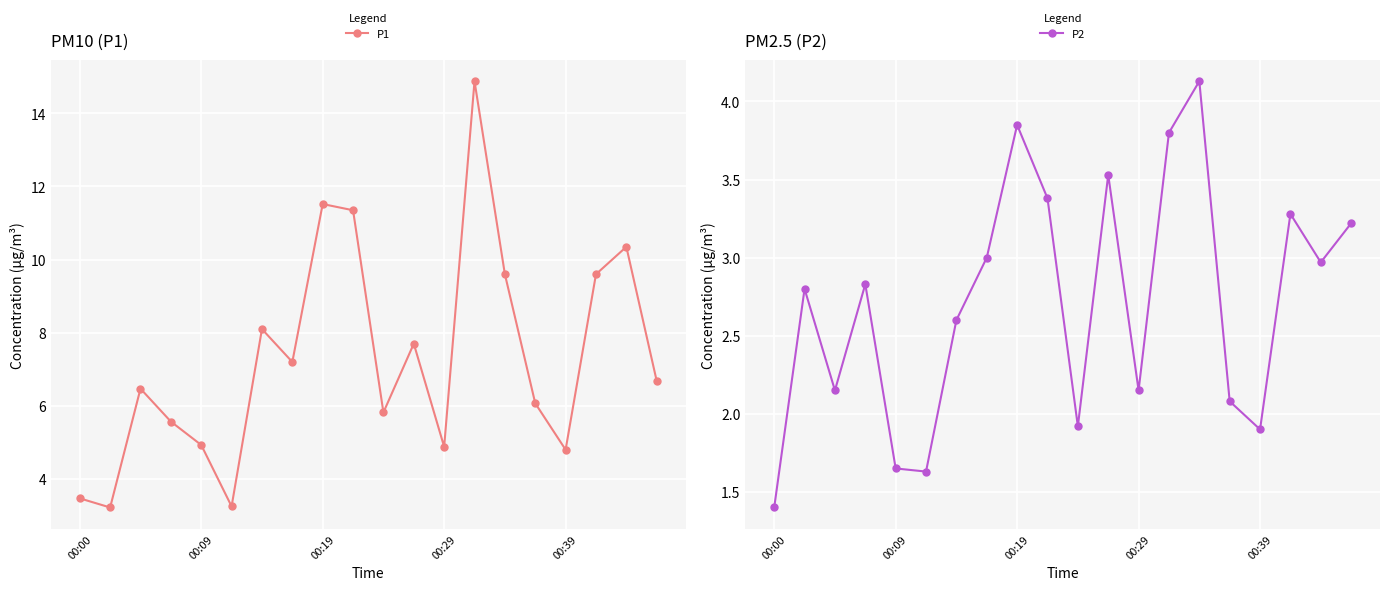

The value of P1 at 7 is 7.2. True or false?

True